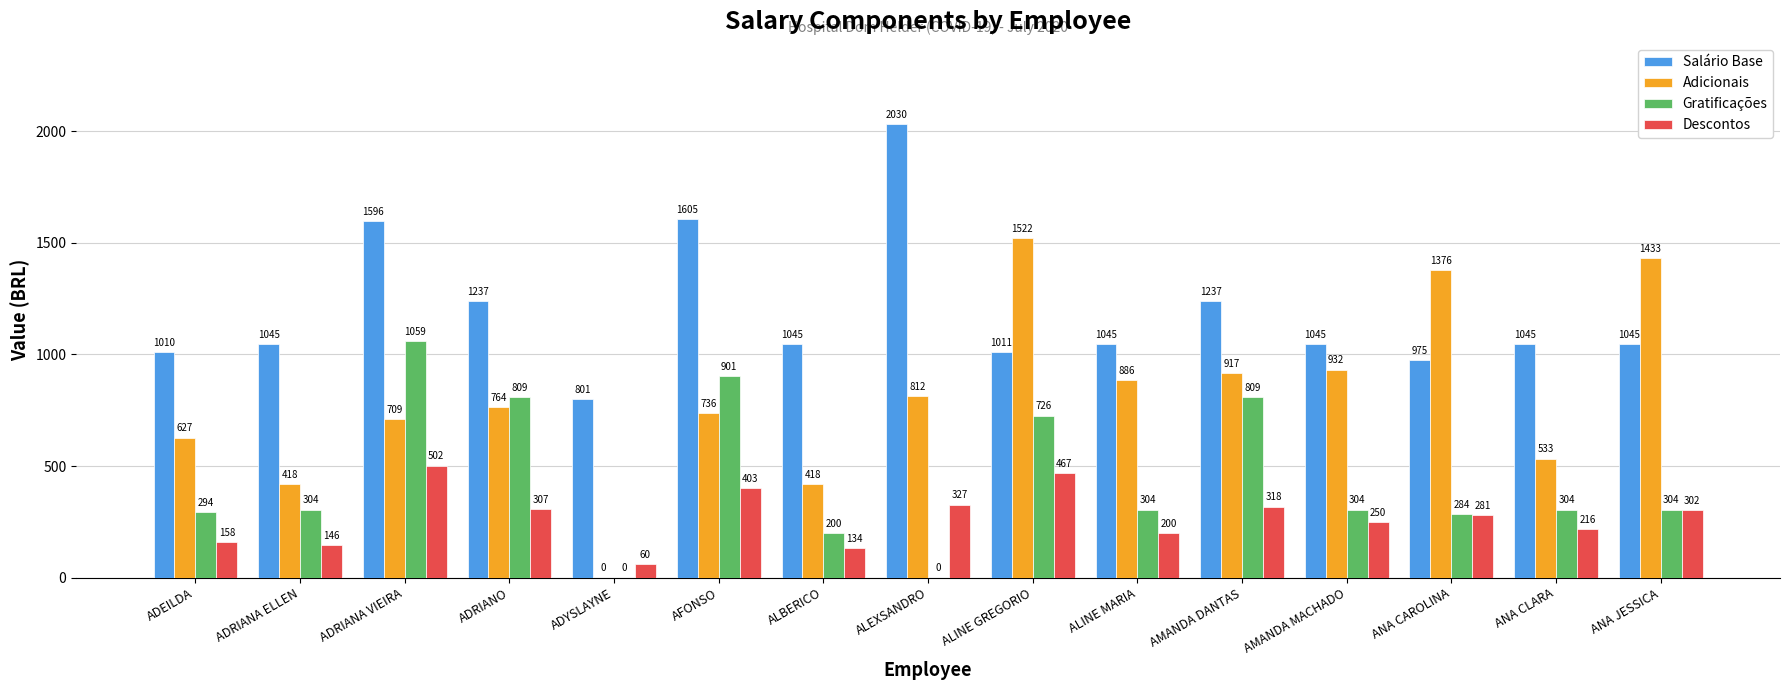

Is it true that Descontos equals 318.2 at AMANDA DANTAS?

True